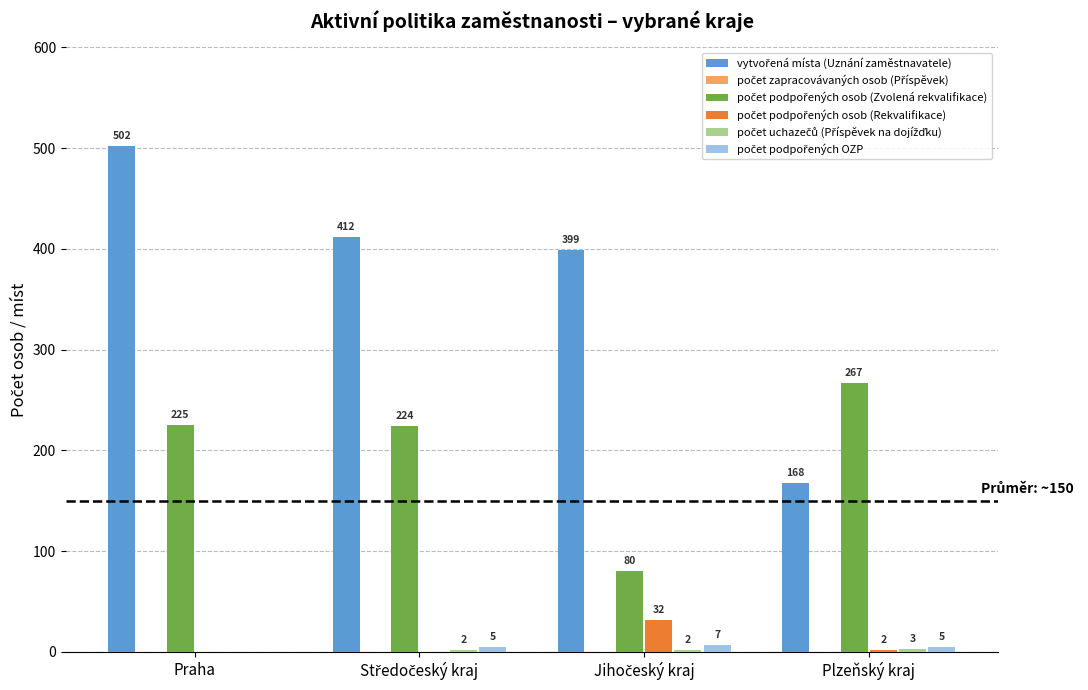

At which category is the sum across all series the highest?

Praha